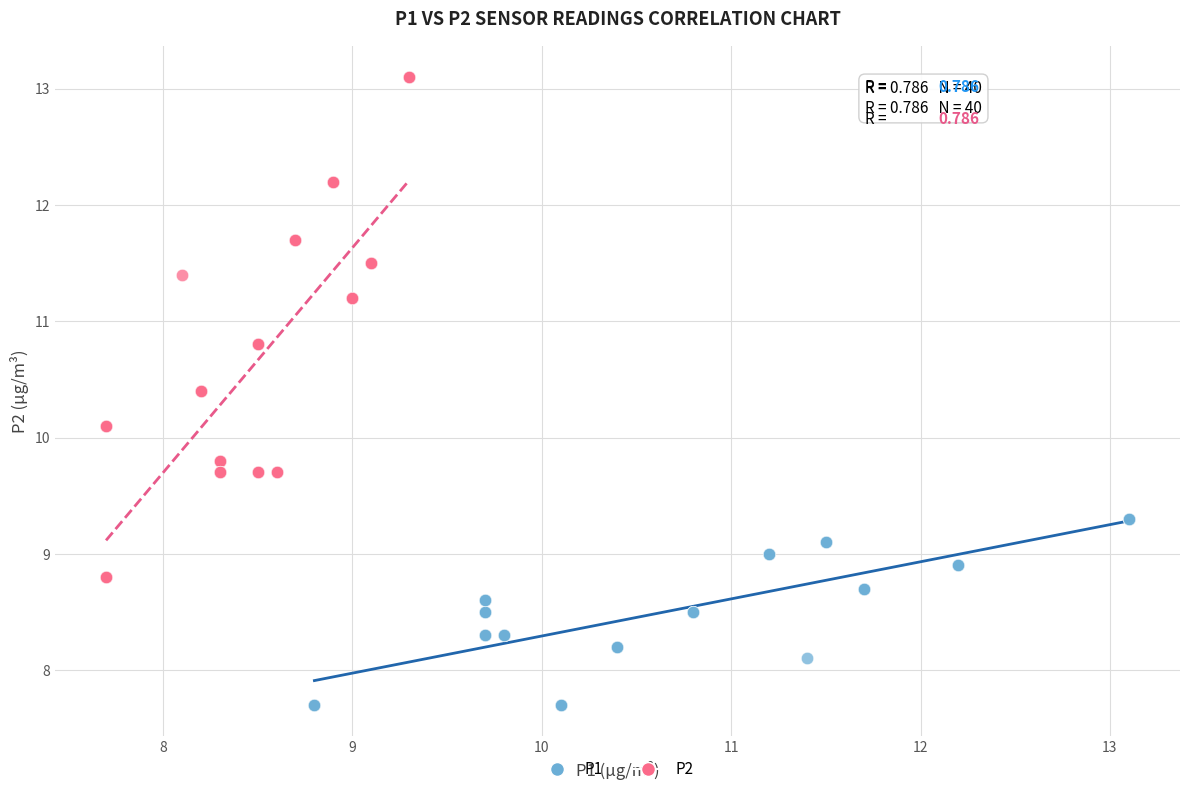

What are all the series names shown in the legend?

P1, P2